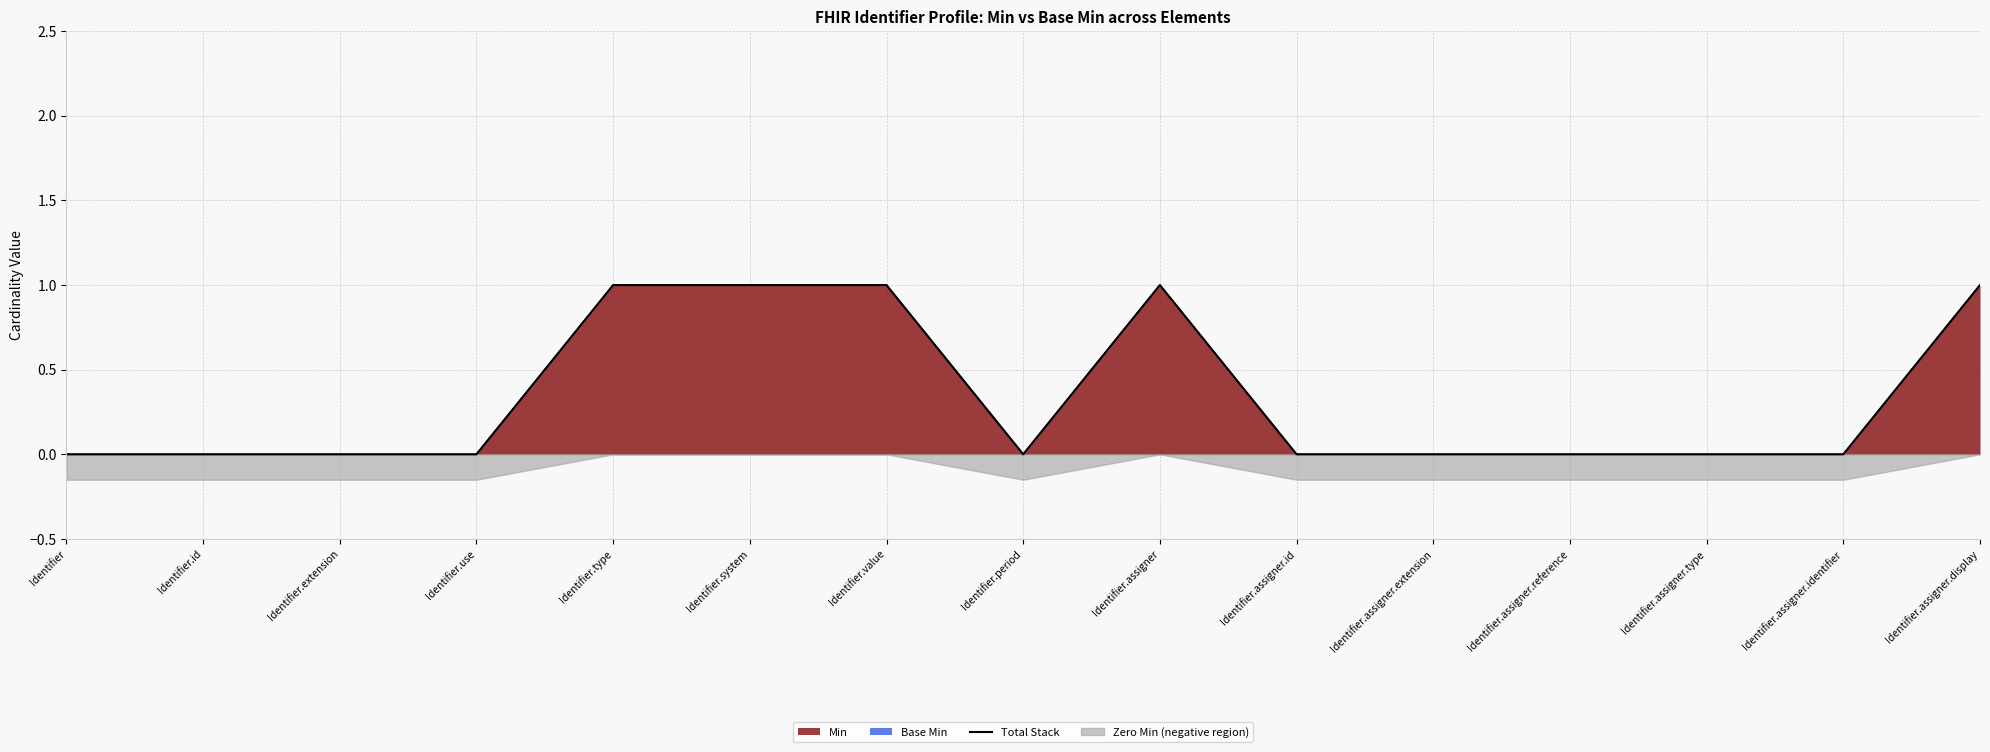

List the labels in order of value, largest first.

Identifier.type, Identifier.system, Identifier.value, Identifier.assigner, Identifier.assigner.display, Identifier, Identifier.id, Identifier.extension, Identifier.use, Identifier.period, Identifier.assigner.id, Identifier.assigner.extension, Identifier.assigner.reference, Identifier.assigner.type, Identifier.assigner.identifier